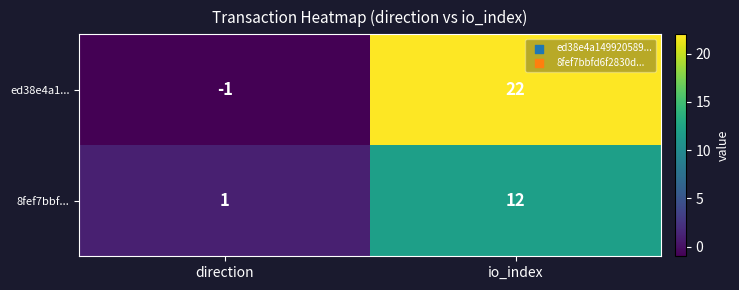

How many data points does each series have?

2